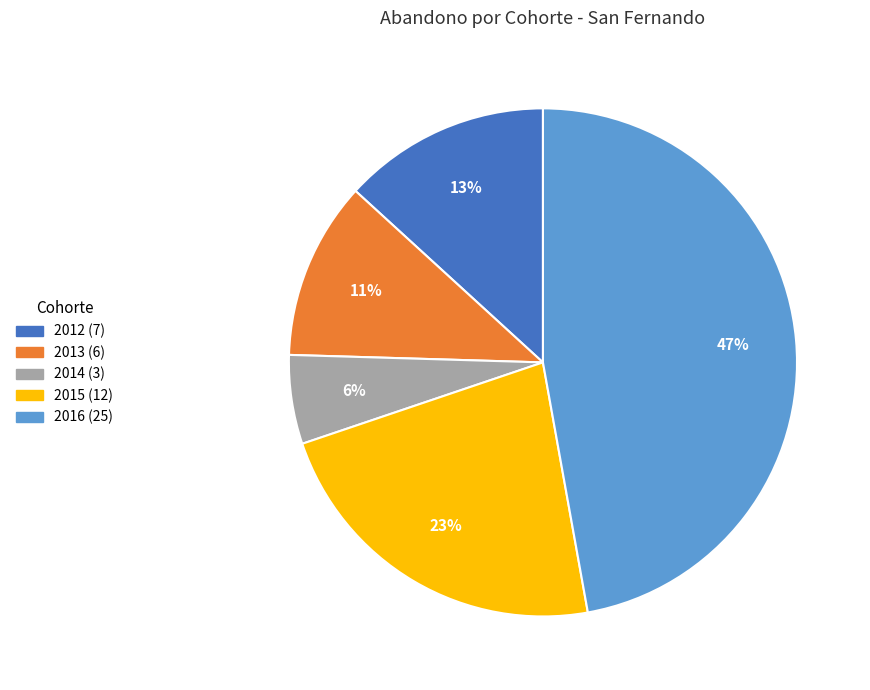

Is it true that 2012 is 1% of the pie?

False